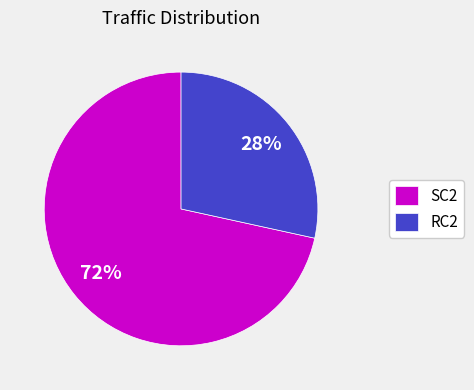

Is SC2 the majority of the pie?

Yes